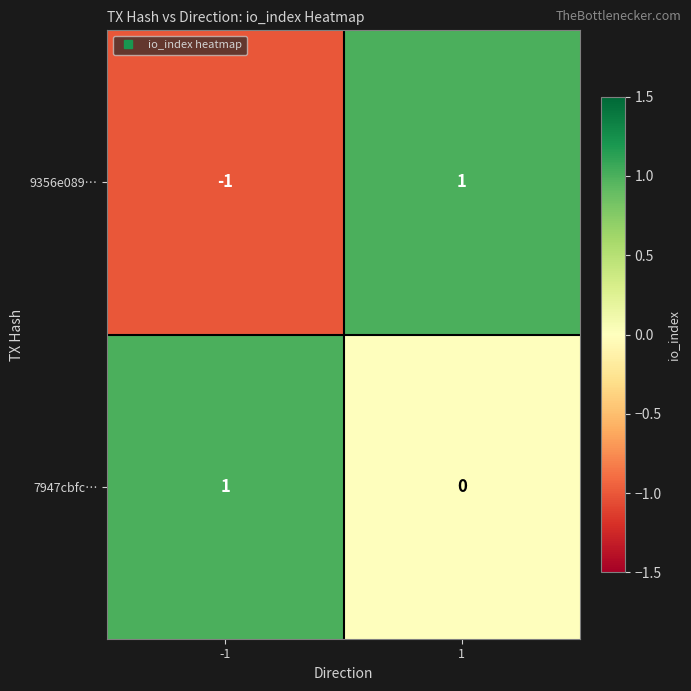

At how many categories does at least one series exceed 0?

2